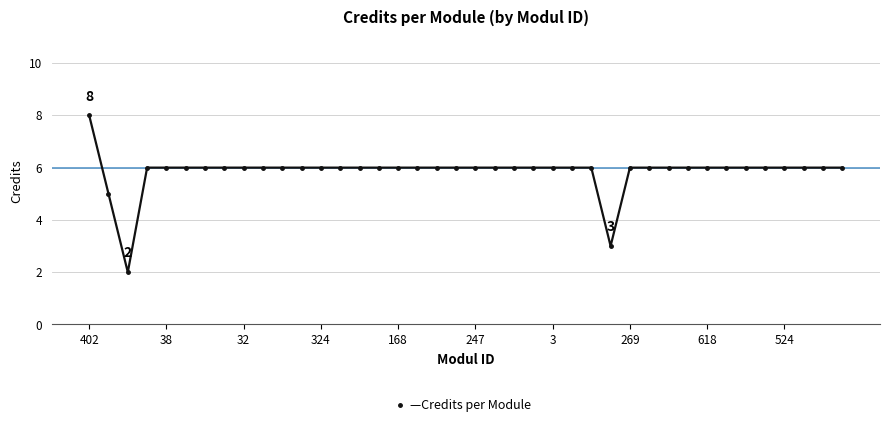

Does the chart display data point markers on the line(s)?

Yes